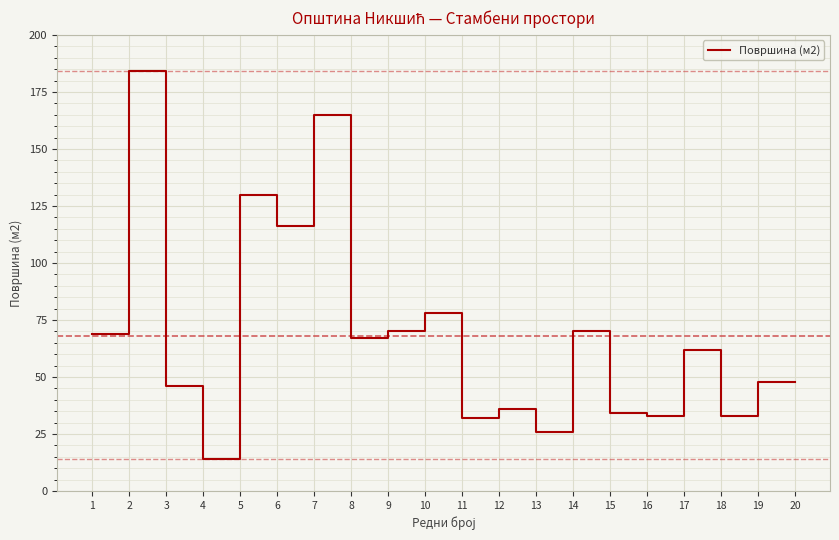

Does the chart display data point markers on the line(s)?

No